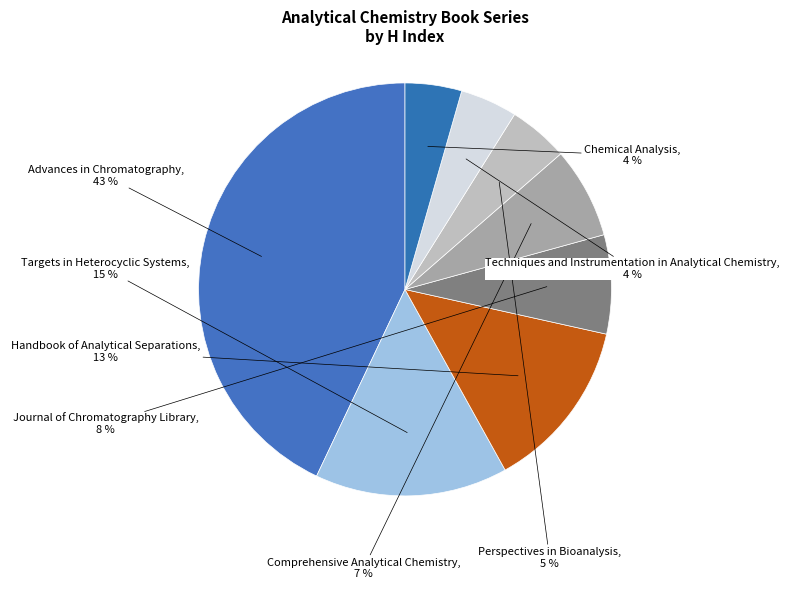

To the nearest percent, what is the average slice percentage?

12%